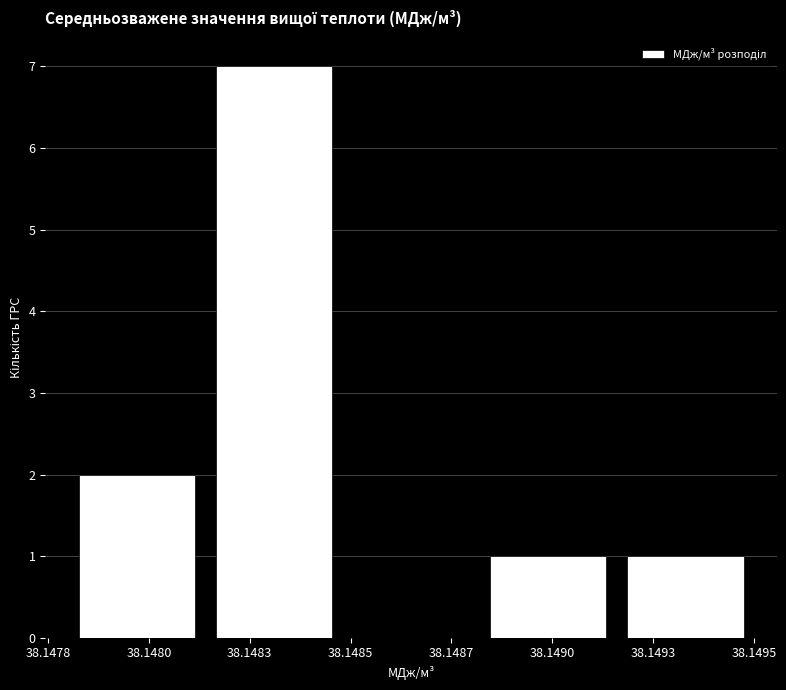

Reading left to right, what are all the values shown in this chart?

38.1480=2	38.1483=7	38.1487=0	38.1490=1	38.1493=1